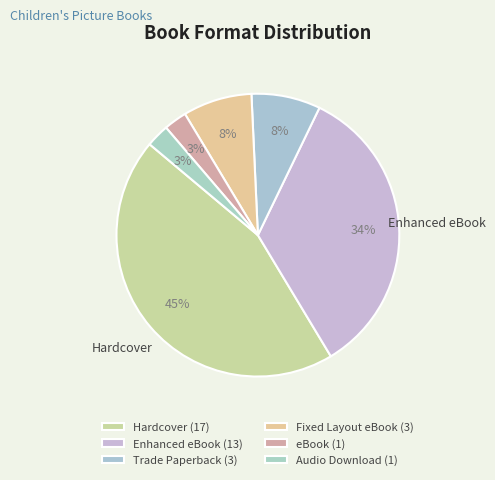

Rank the categories by value from lowest to highest.

eBook, Audio Download, Trade Paperback, Fixed Layout eBook, Enhanced eBook, Hardcover